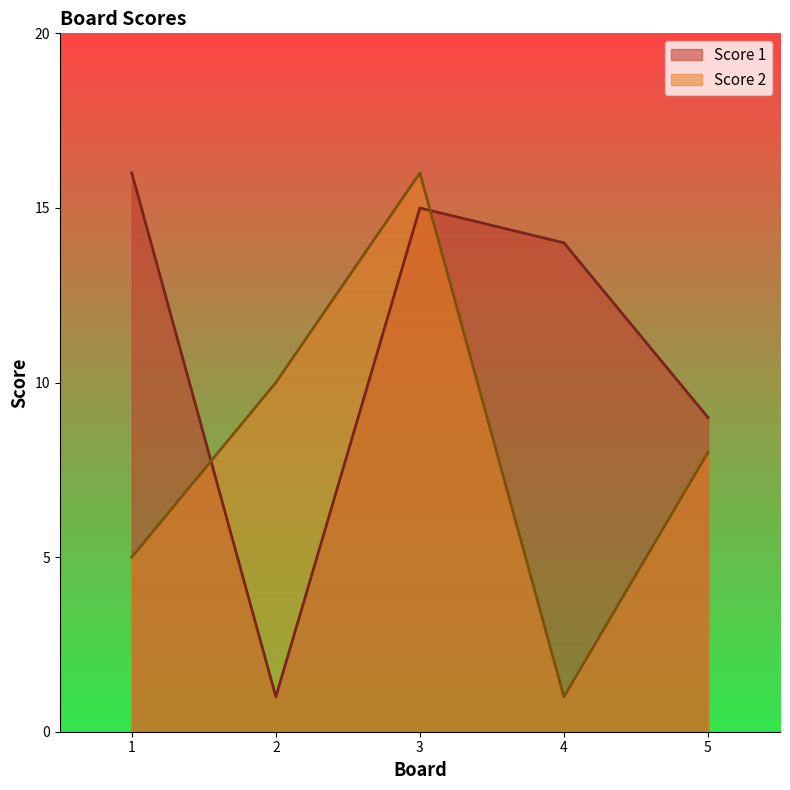

Reading right to left, extract all data points from this chart.

Score 1: 5=9	4=14	3=15	2=1	1=16
Score 2: 5=8	4=1	3=16	2=10	1=5